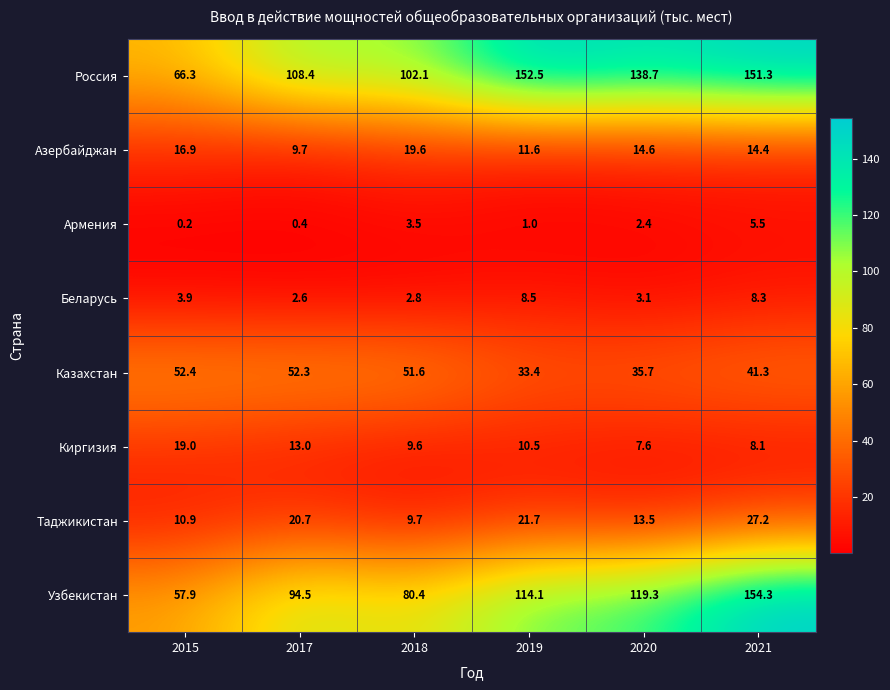

Which label corresponds to the largest value in the chart?

2021